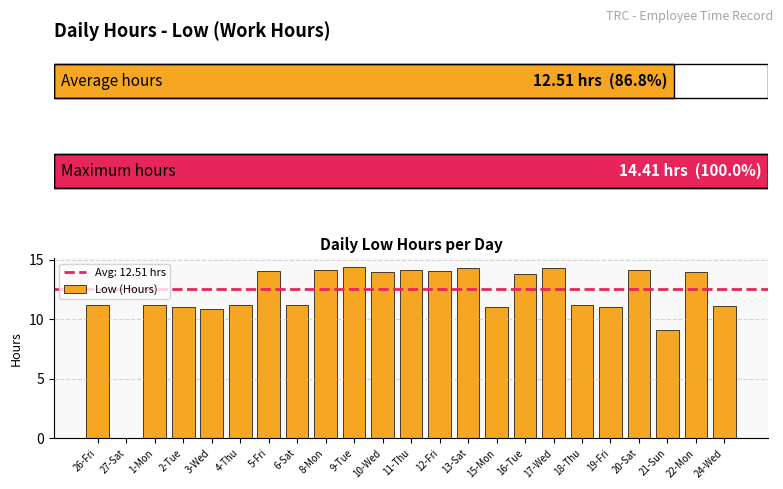

How many values are above zero?

22